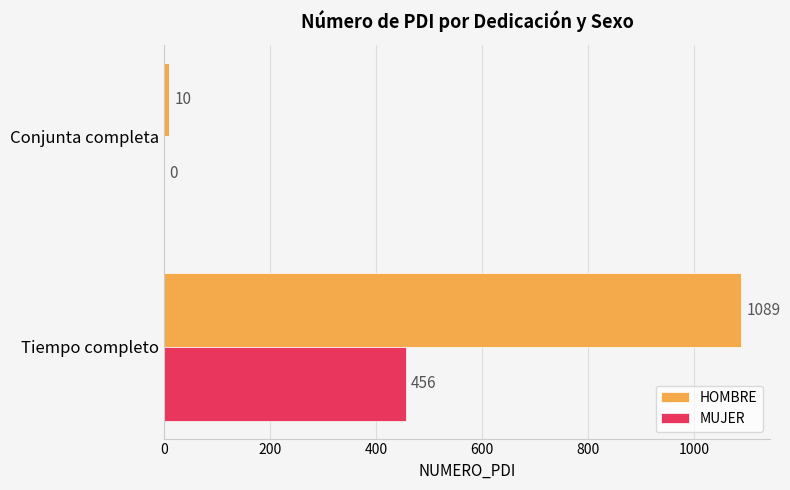

The MUJER series shows 810 at Tiempo completo. True or false?

False